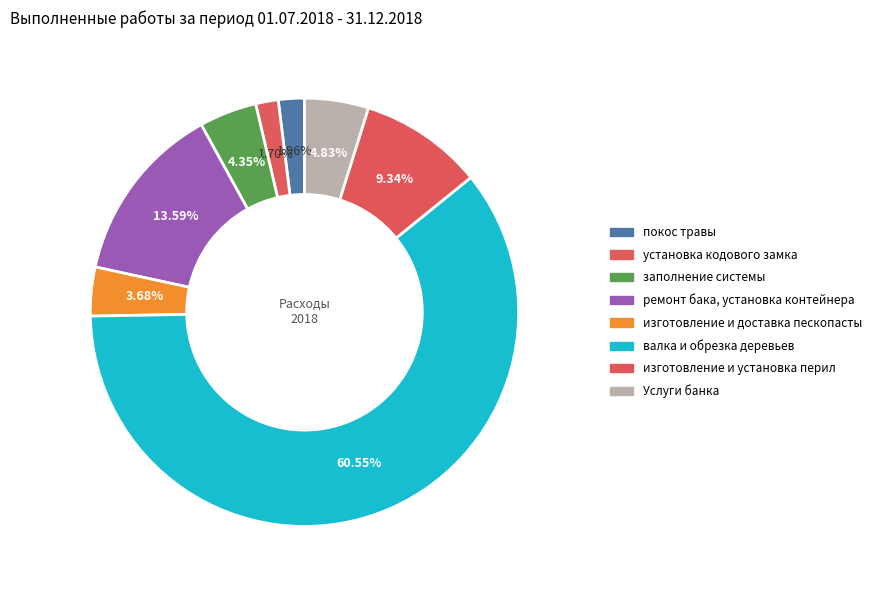

Is there a majority slice in this chart?

Yes